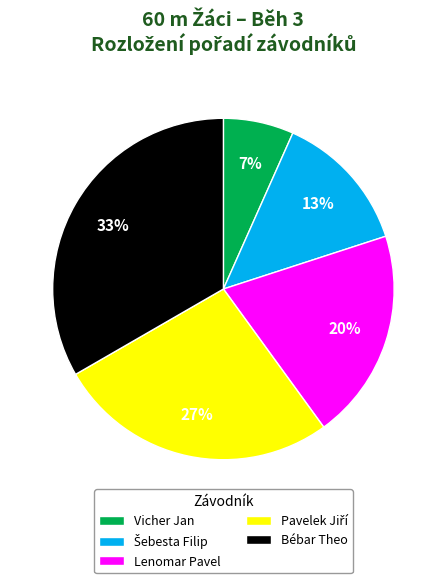

Do Lenomar Pavel and Vicher Jan together represent more than half of the pie?

No